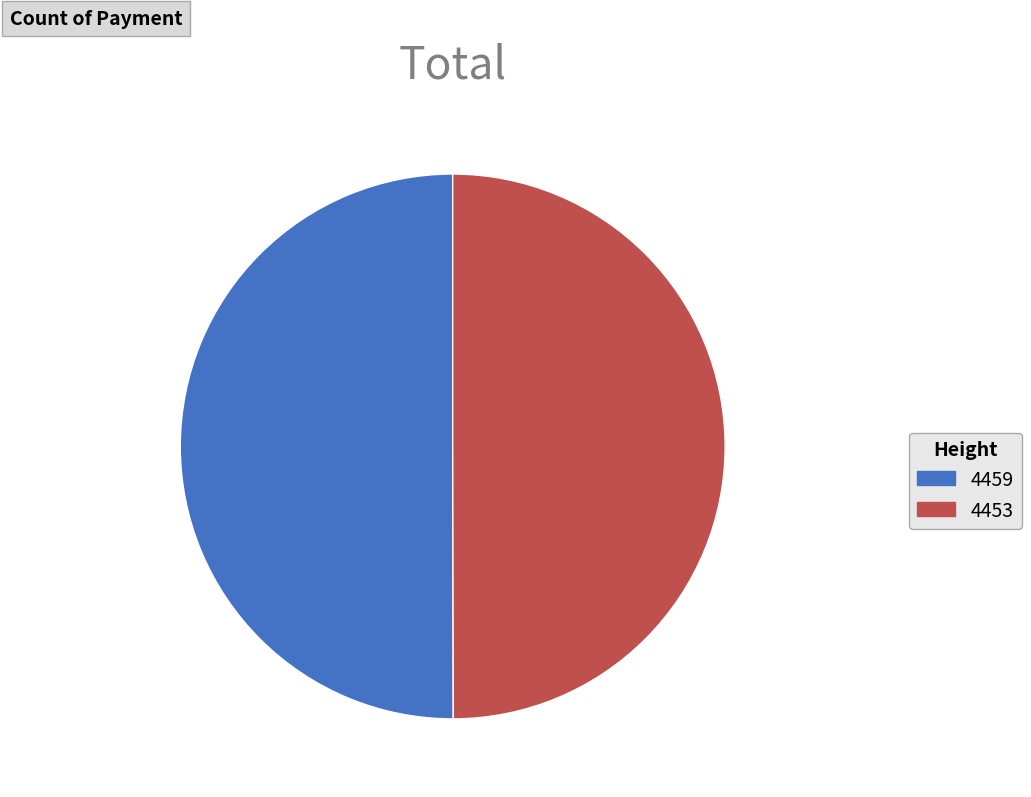

How many segments does this pie chart have?

2